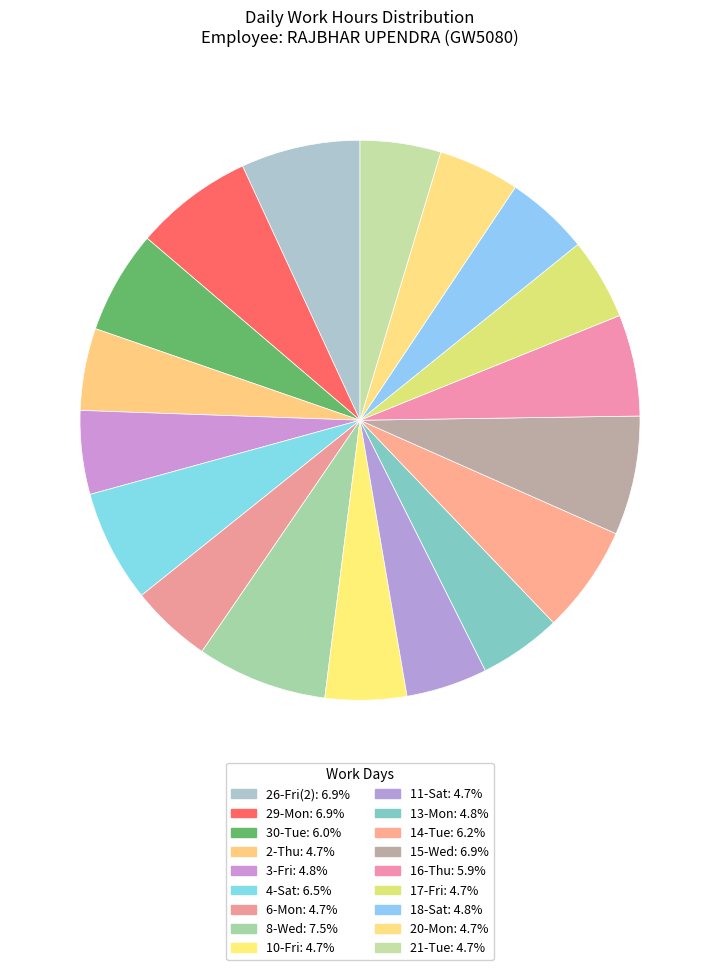

How many slices are in this pie chart?

18